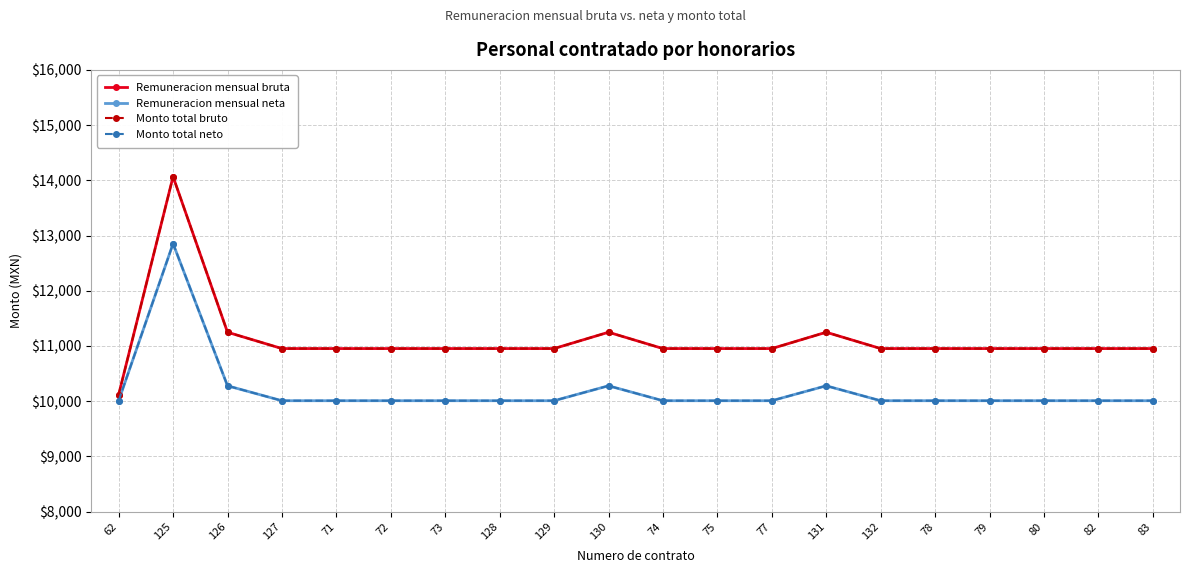

At which label is Remuneracion mensual bruta closest to 12093?

126